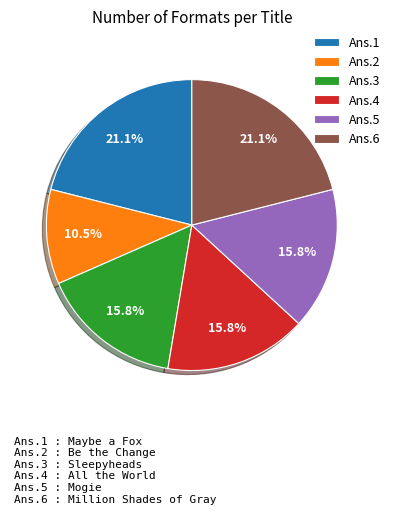

Is Ans.4 the majority of the pie?

No